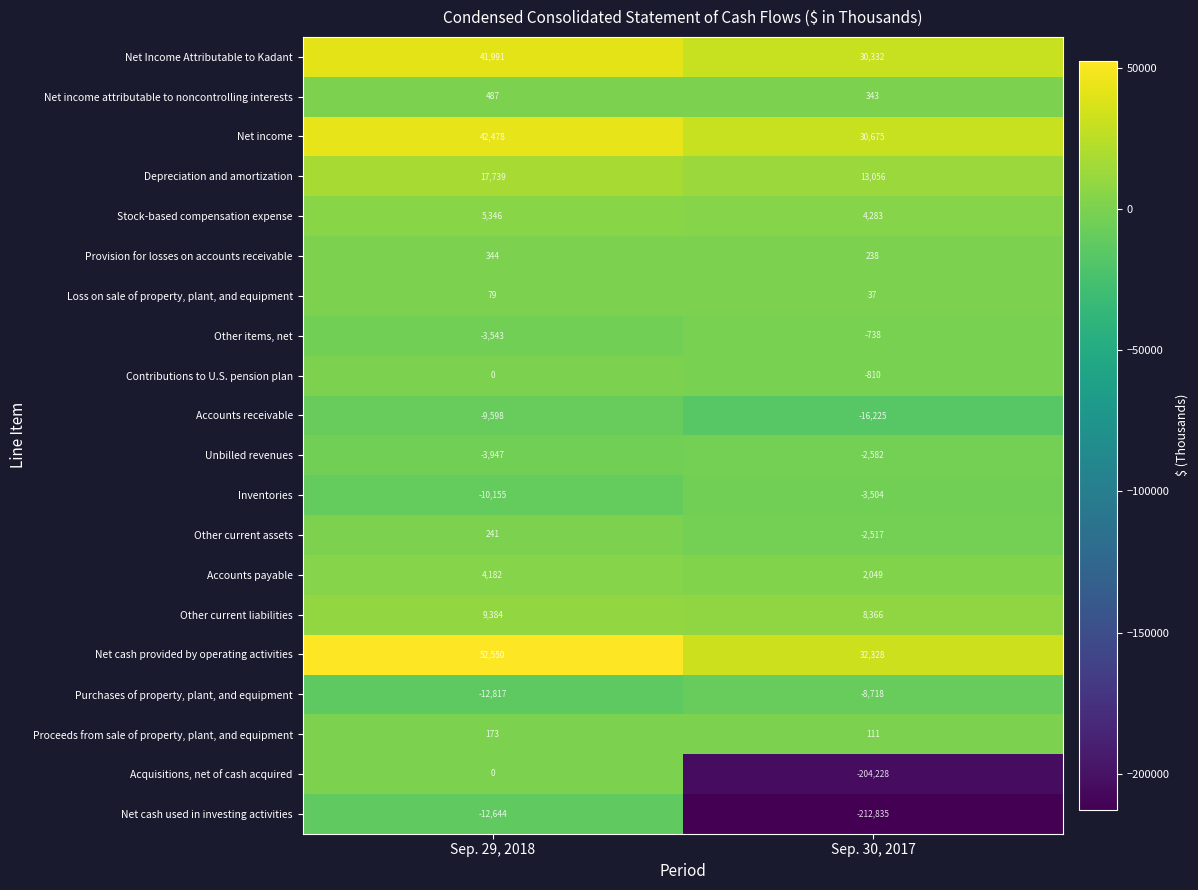

At Sep. 30, 2017, list the series in order from largest to smallest.

Net cash provided by operating activities, Net income, Net Income Attributable to Kadant, Depreciation and amortization, Other current liabilities, Stock-based compensation expense, Accounts payable, Net income attributable to noncontrolling interests, Provision for losses on accounts receivable, Proceeds from sale of property, plant, and equipment, Loss on sale of property, plant, and equipment, Other items, net, Contributions to U.S. pension plan, Other current assets, Unbilled revenues, Inventories, Purchases of property, plant, and equipment, Accounts receivable, Acquisitions, net of cash acquired, Net cash used in investing activities